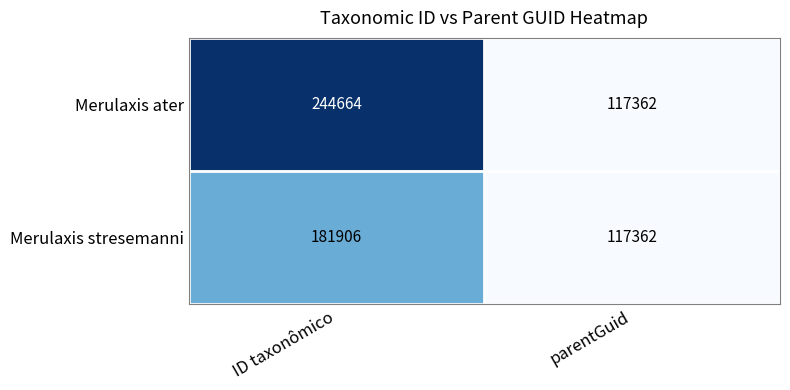

Which category has the highest value across all series?

ID taxonômico